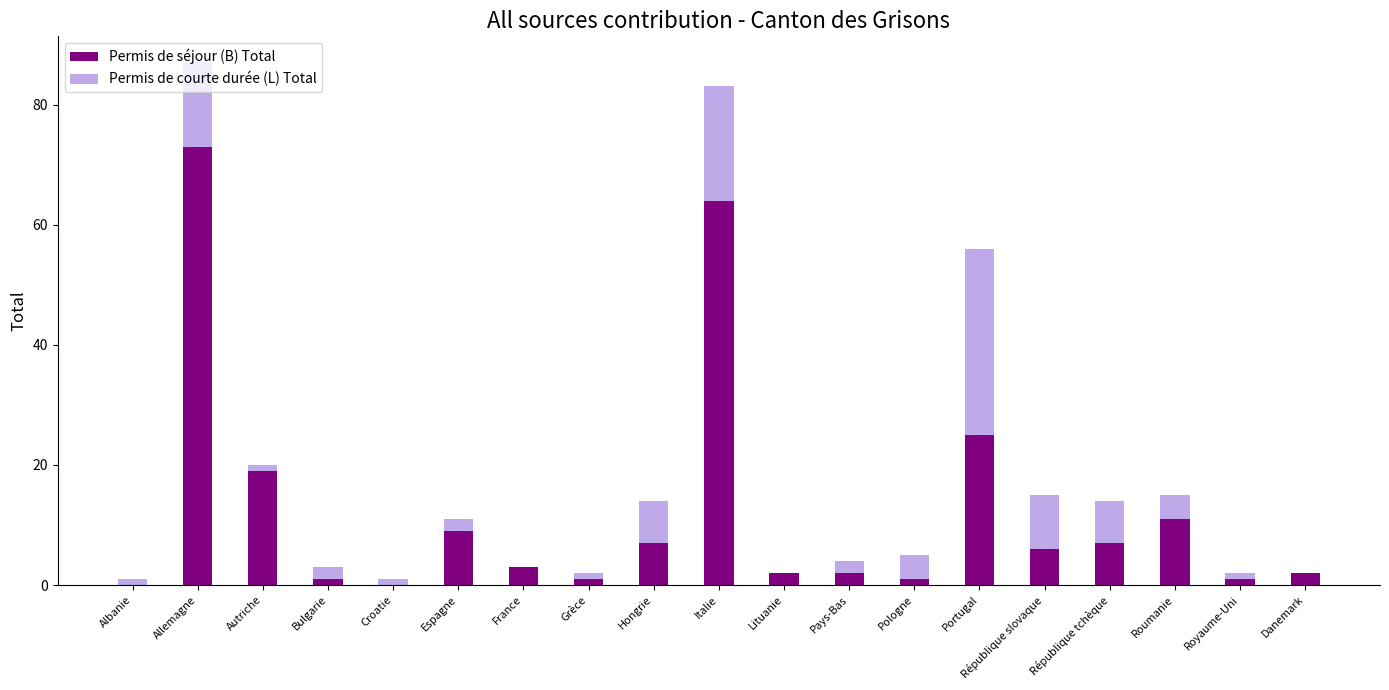

What is the sum of all Permis de séjour (B) Total values?

234